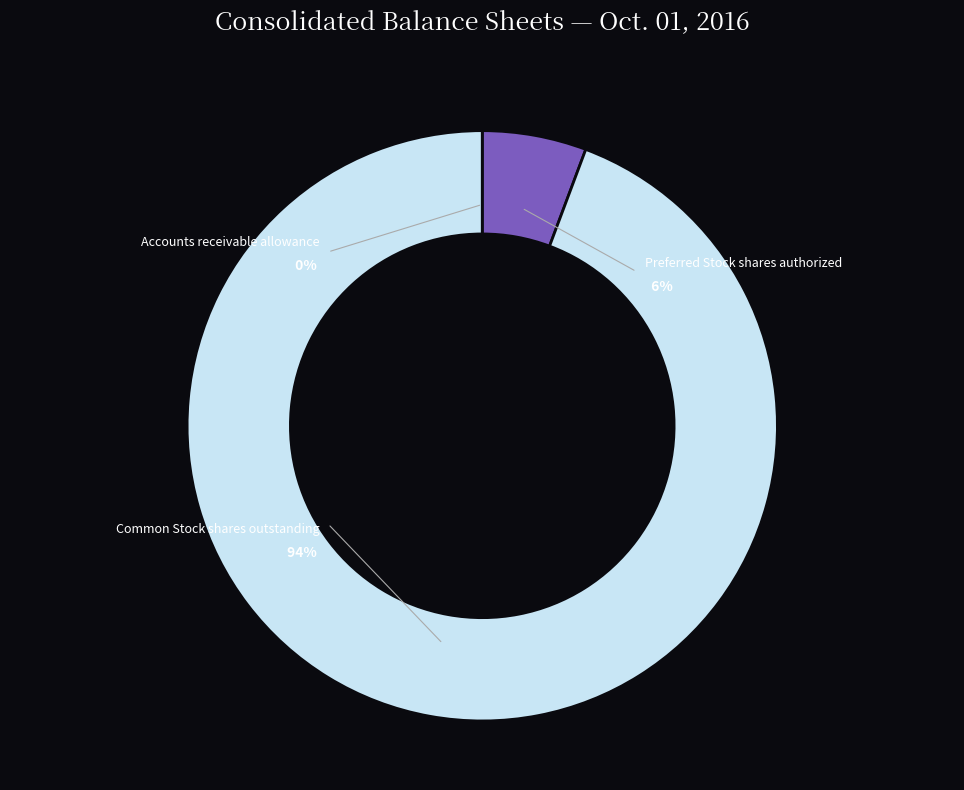

What is the smallest slice in the pie chart?

Accounts receivable allowance